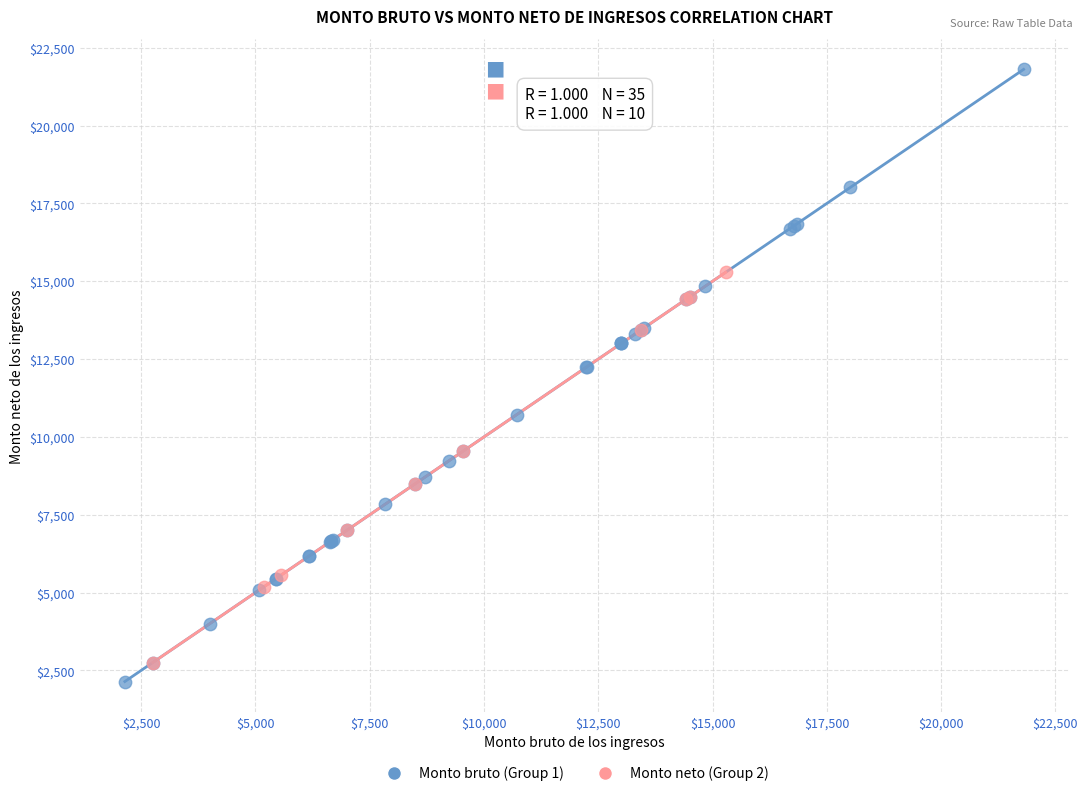

Which series contains the highest Y value?

Monto bruto (Group 1)